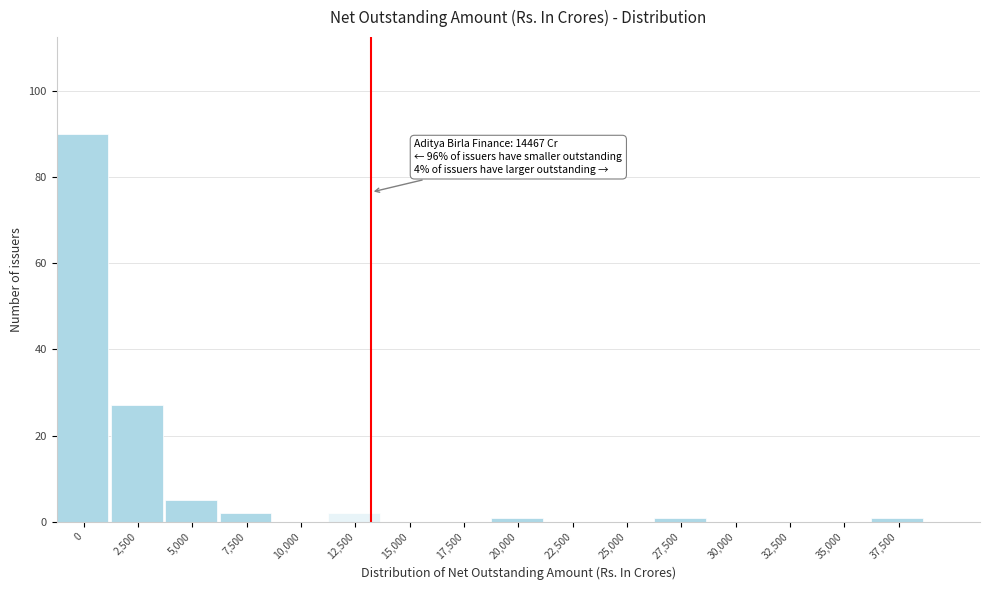

Reading right to left, what are all the values shown in this chart?

37,500=1	35,000=0	32,500=0	30,000=0	27,500=1	25,000=0	22,500=0	20,000=1	17,500=0	15,000=0	12,500=2	10,000=0	7,500=2	5,000=5	2,500=27	0=90